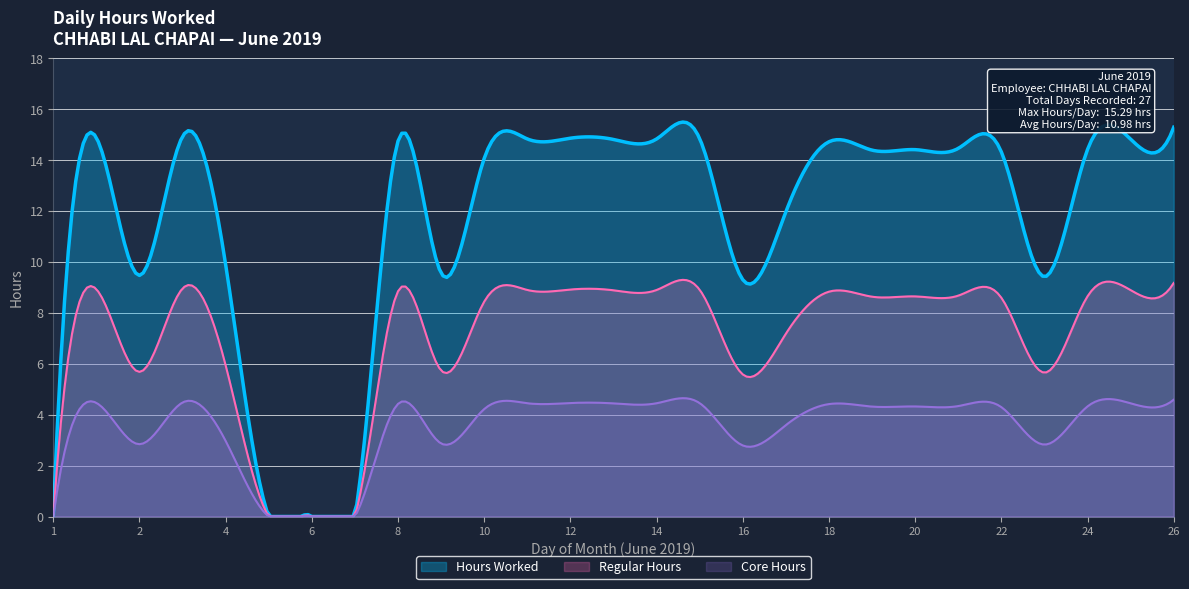

At which category does the data reach its first local peak?

1